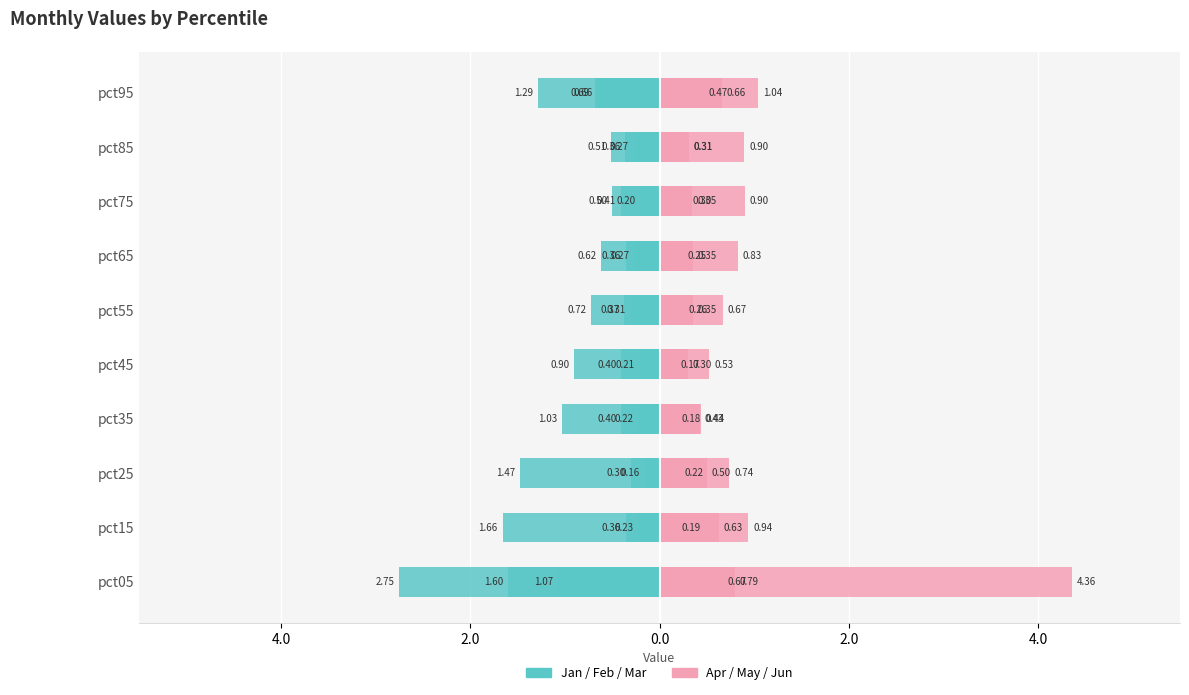

At how many categories does at least one series exceed 3?

1